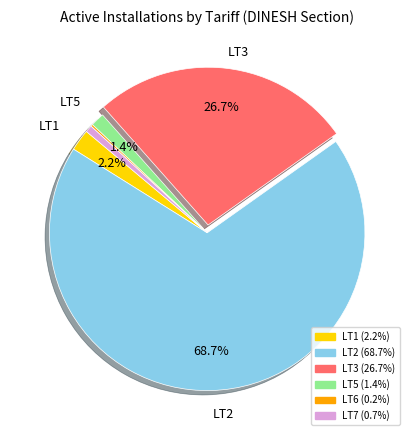

Is there any slice that represents more than half of the pie?

Yes